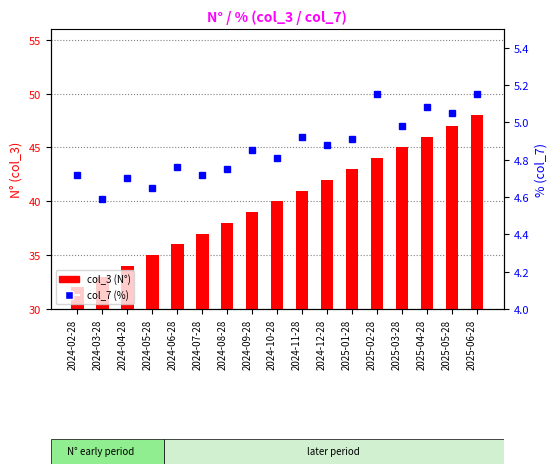

What is the difference between the col_3 (N°) values at 2024-11-28 and 2024-06-28?

5.0